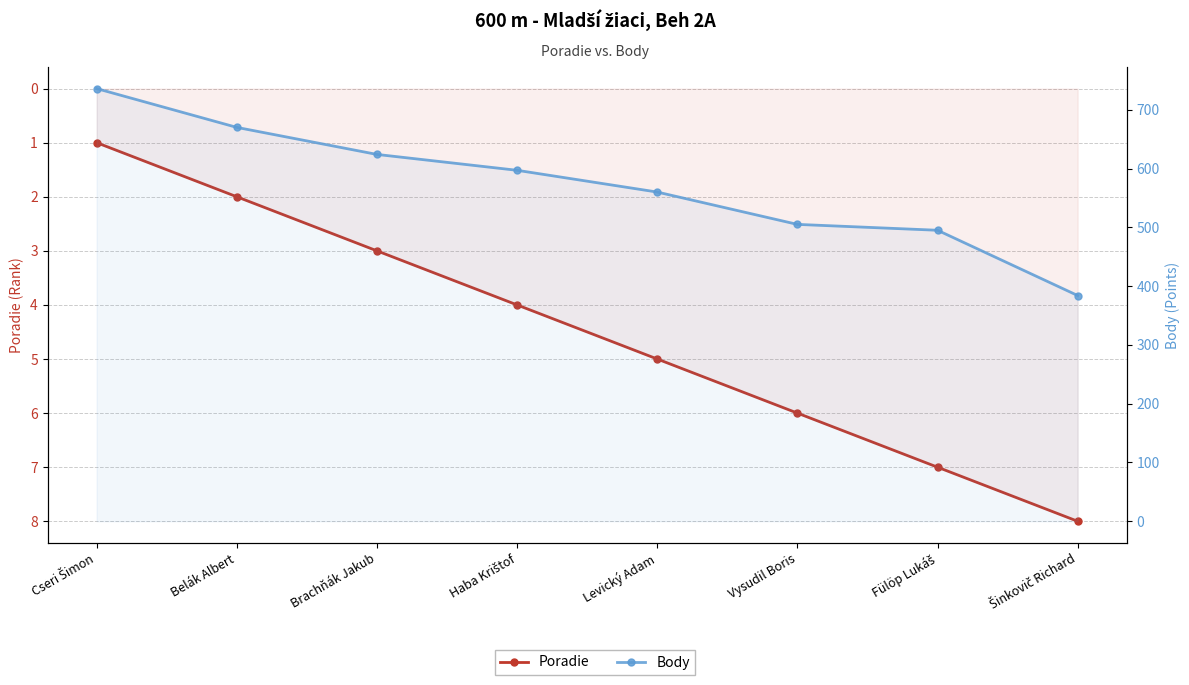

At which label does Poradie first exceed 5?

Vysudil Boris